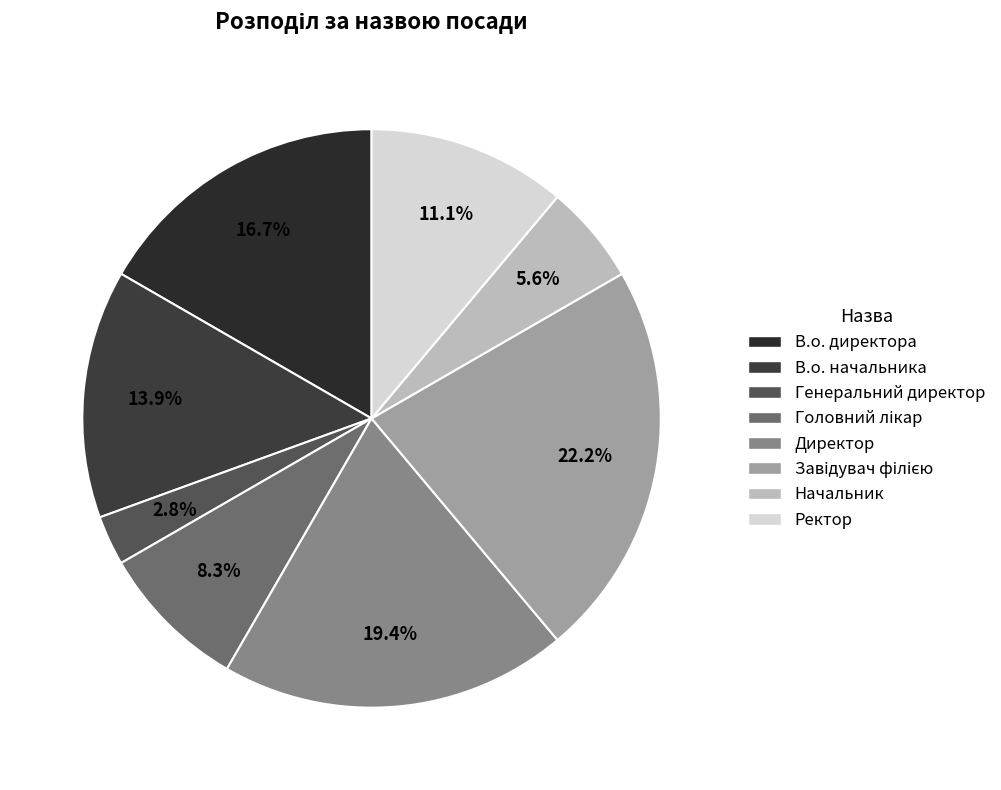

Combined, do Ректор and В.о. директора account for over 50%?

No